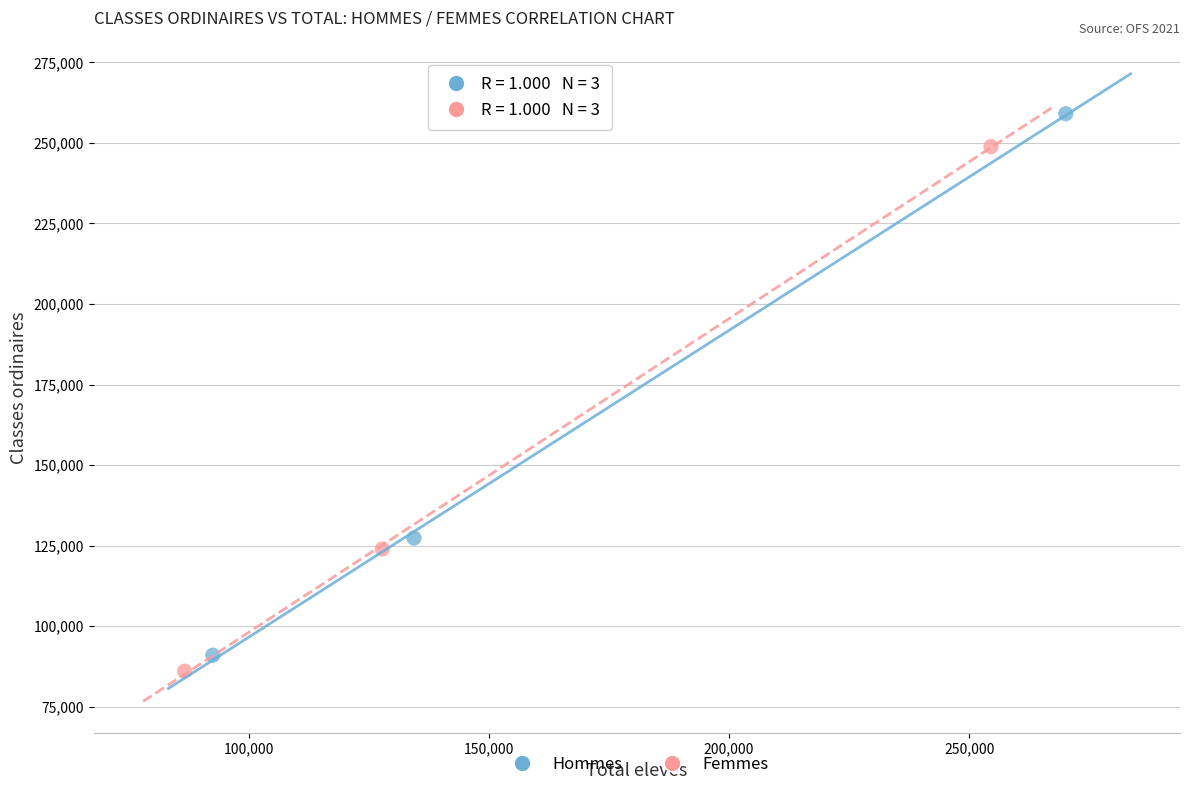

Which series has the widest spread of Y values?

Hommes